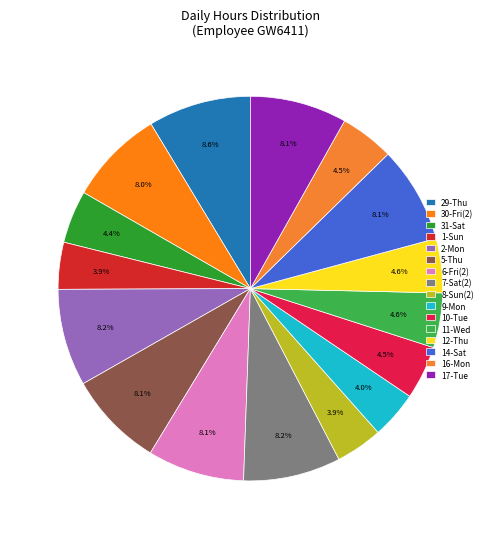

What percentage is NOT represented by 8-Sun(2)?

96.1%